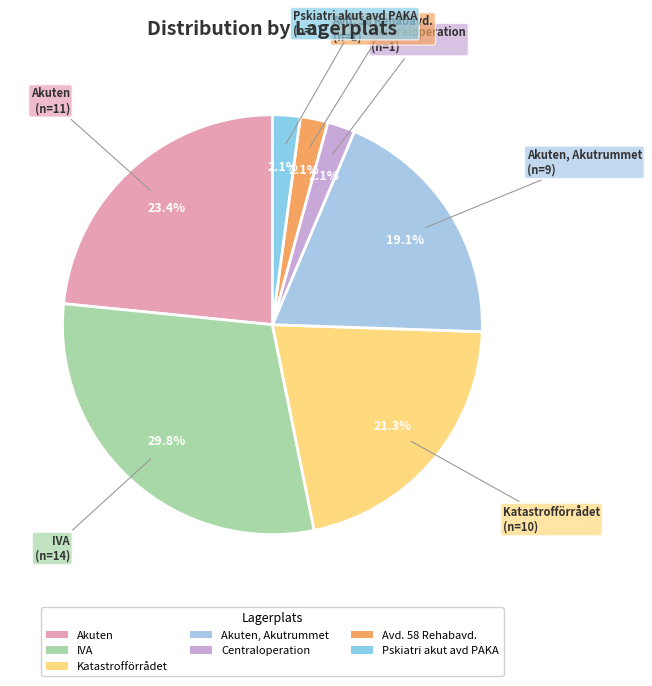

To the nearest percent, what percentage of the pie is Katastrofförrådet?

21%